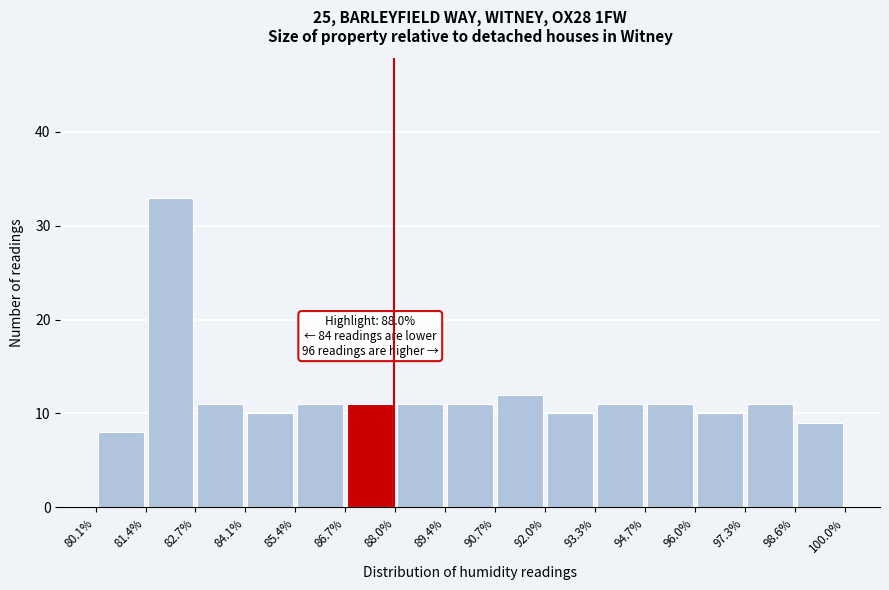

Over which range of the x-axis is the bar tallest?

81.4% to 82.7%